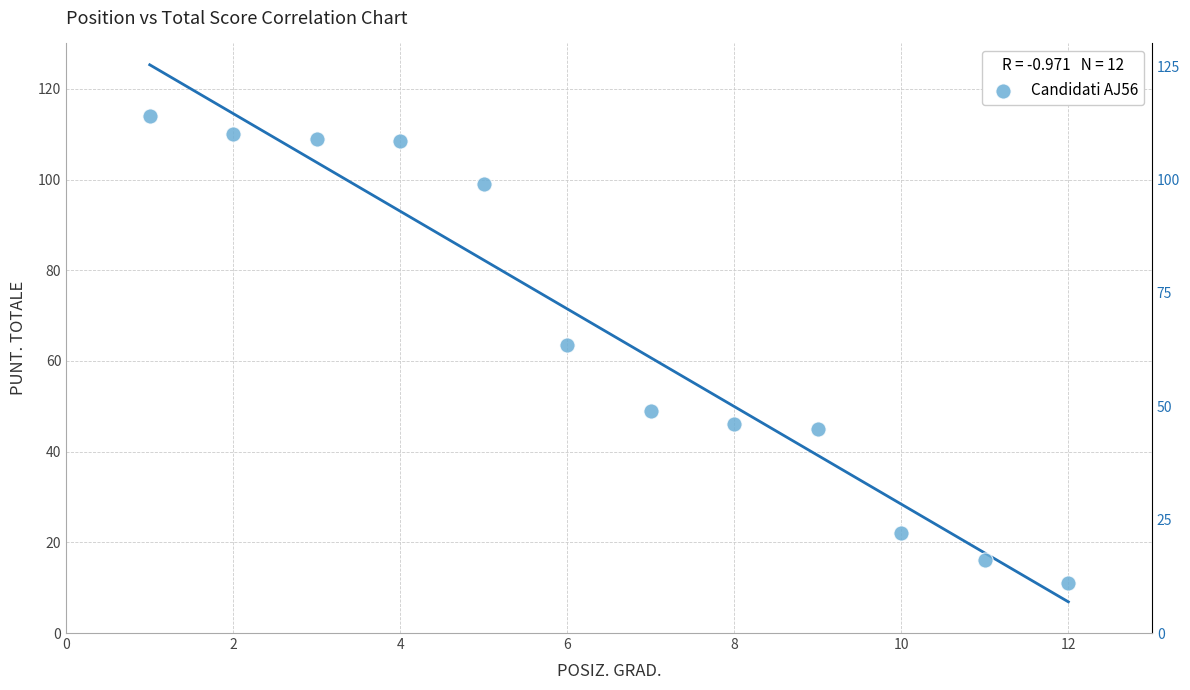

What is the average X value?

6.5